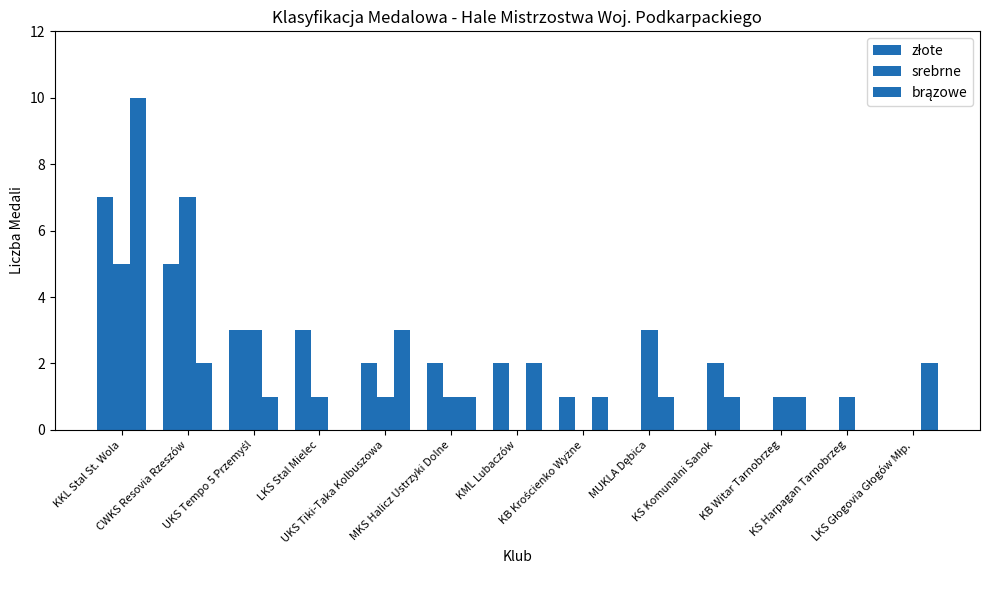

Does the chart contain stacked bars?

No